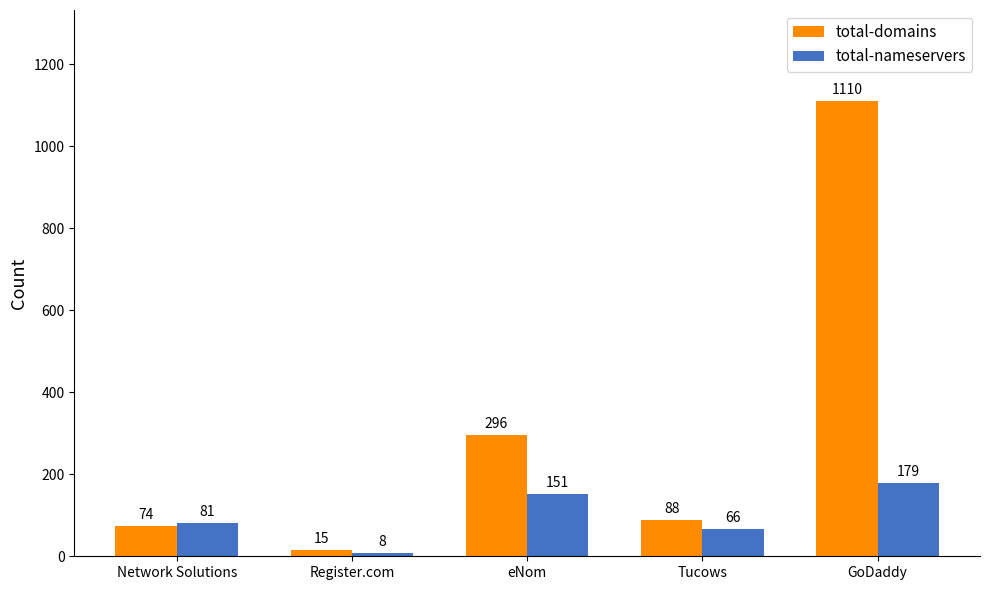

At which category is the sum across all series the highest?

GoDaddy